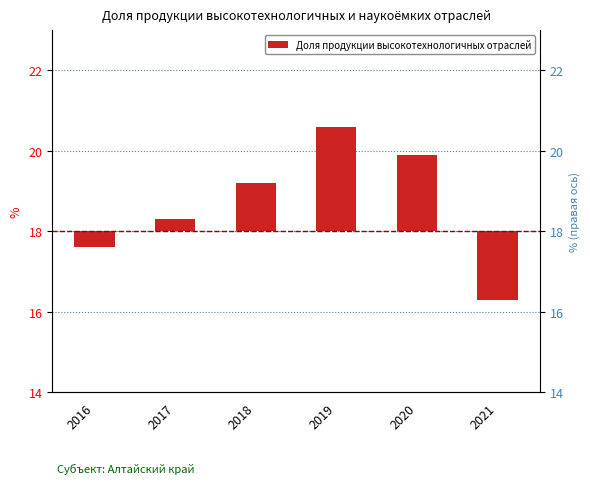

The value at 2018 is 1.8. True or false?

False